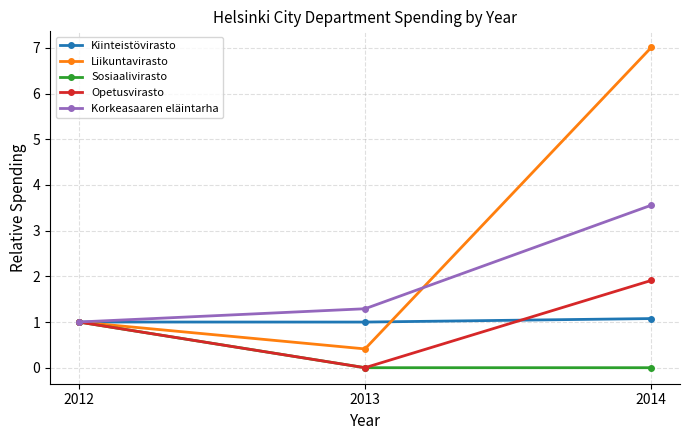

Which series changed the most between 2013 and 2014?

Liikuntavirasto